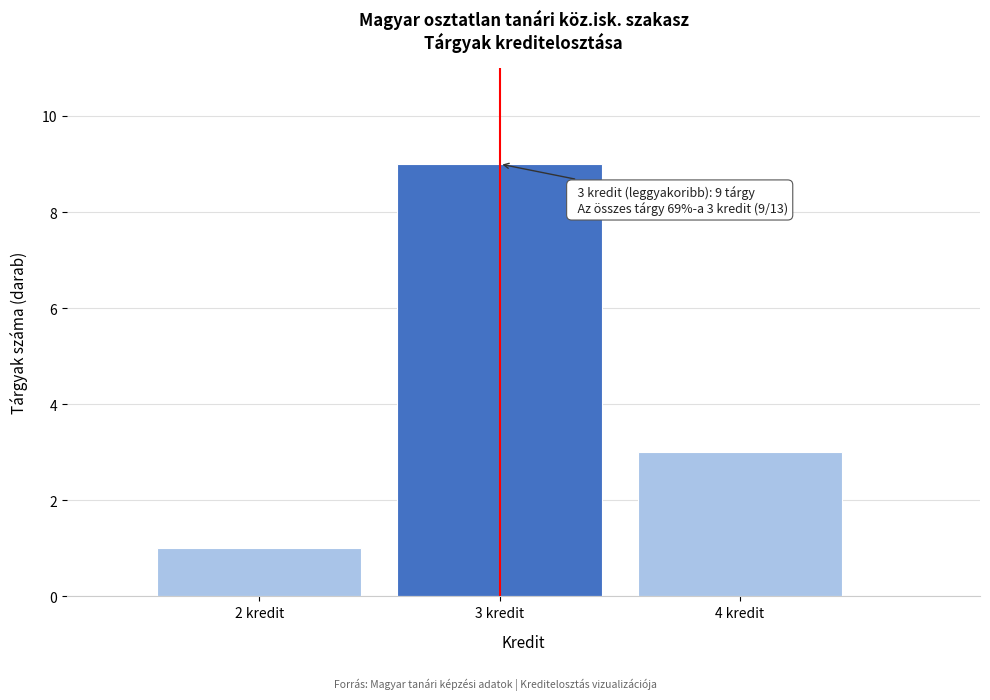

Which range on the x-axis has the tallest bar?

2.5 to 3.5